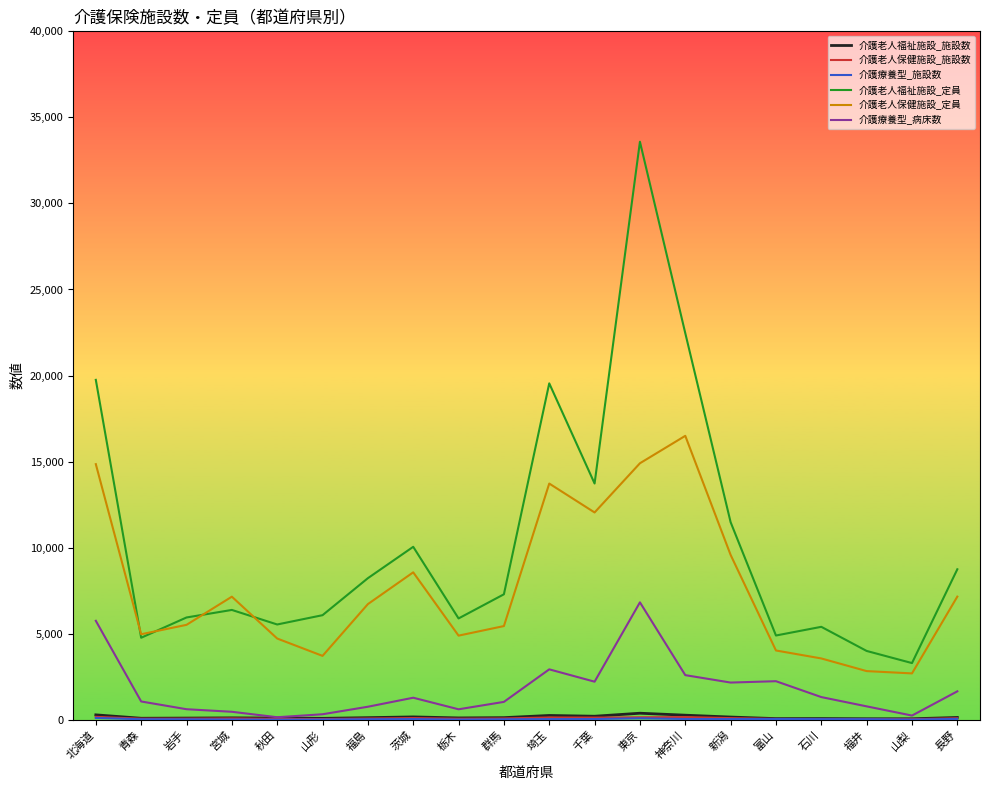

The 介護老人福祉施設_定員 series shows 13725 at 千葉. True or false?

True